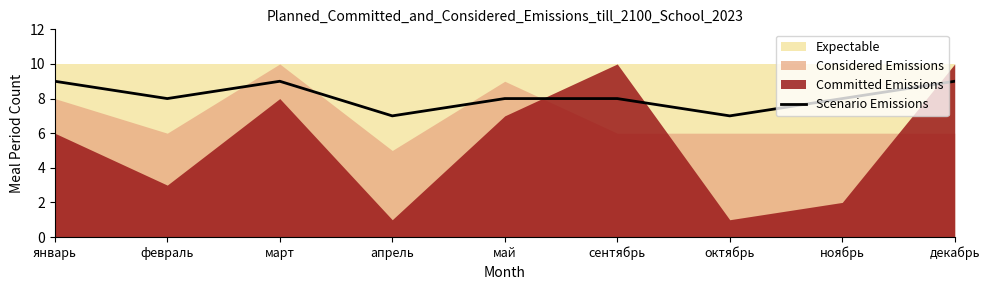

What position from the left is январь?

1